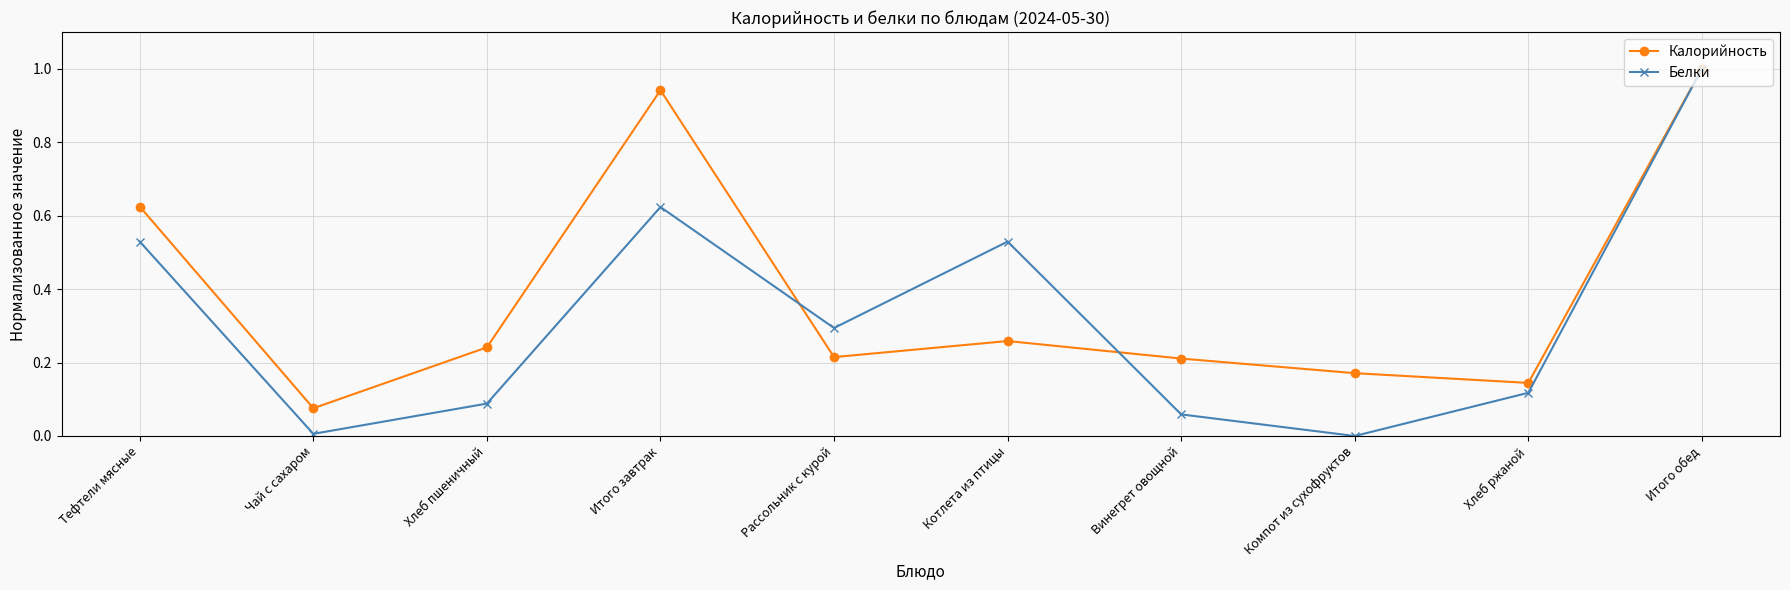

How many lines are shown in the chart?

2